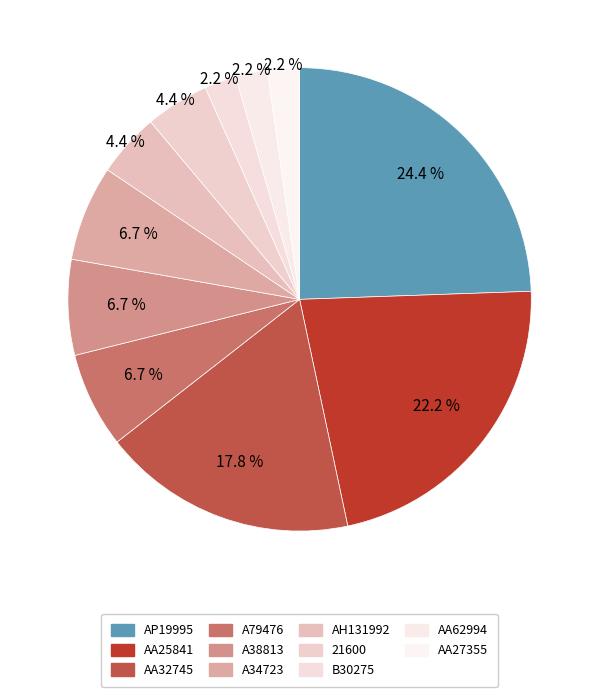

To the nearest percent, what is the difference between the largest and smallest slice percentages?

22%